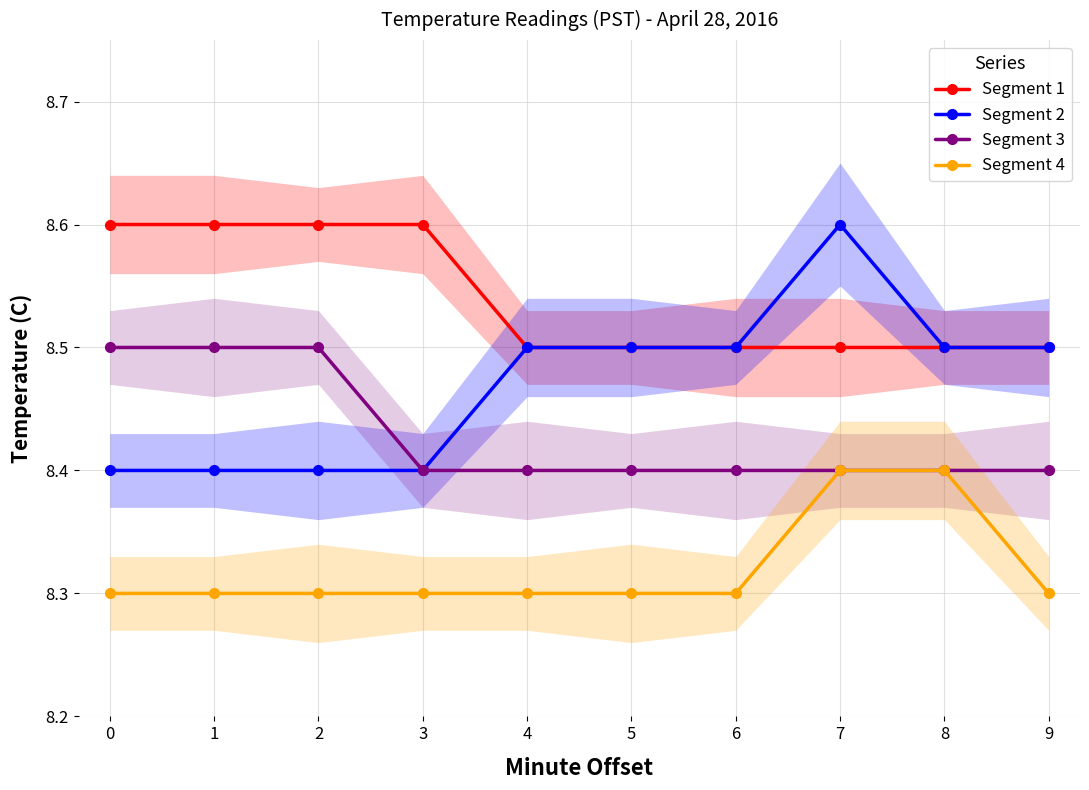

How many series are shown in this chart?

4